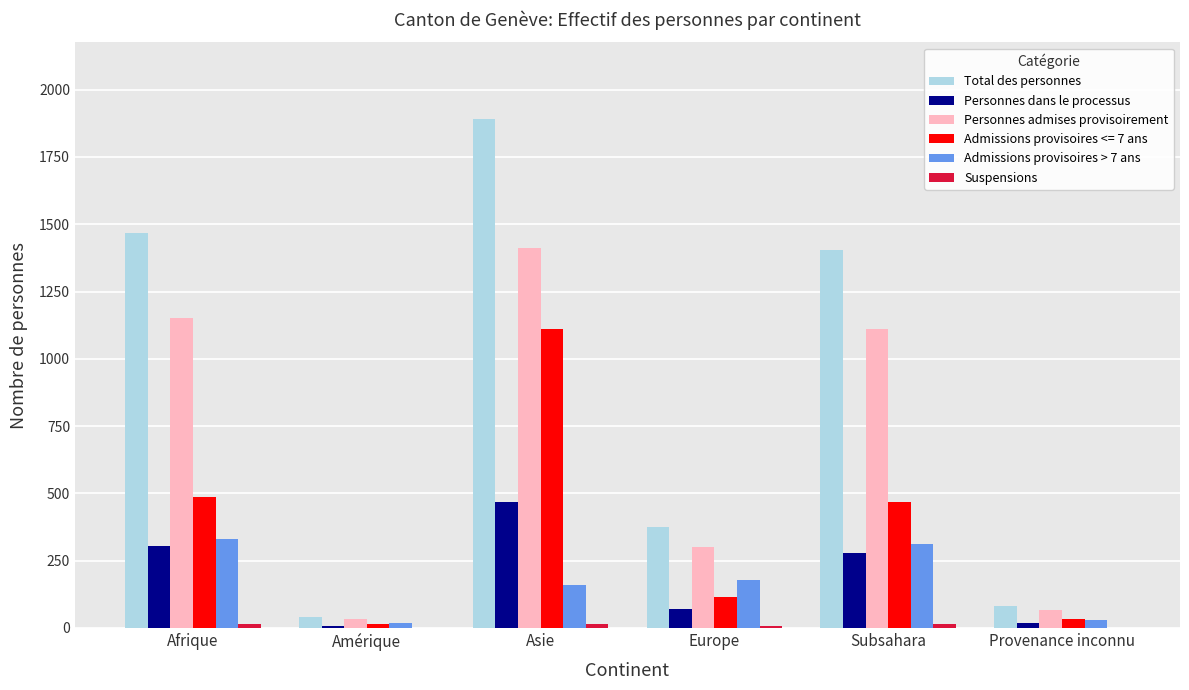

True or false: Total des personnes has a value of 1403 at Subsahara.

True